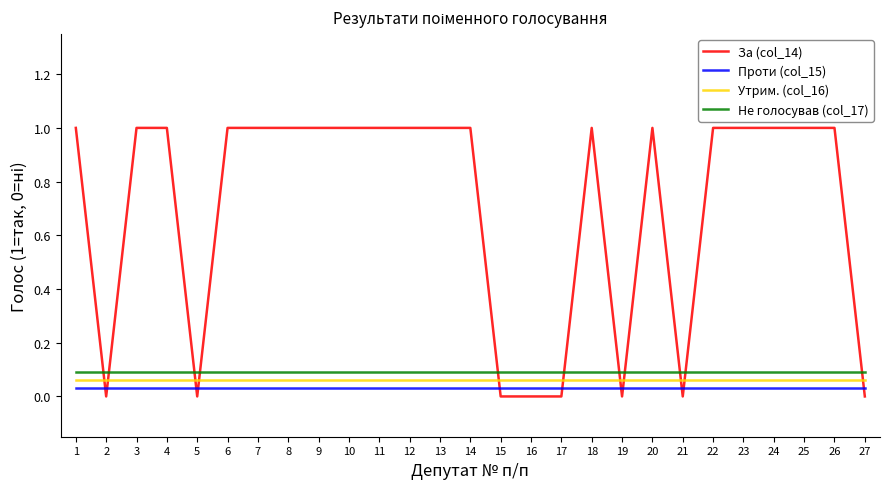

At which label does Утрим. (col_16) reach its peak?

1